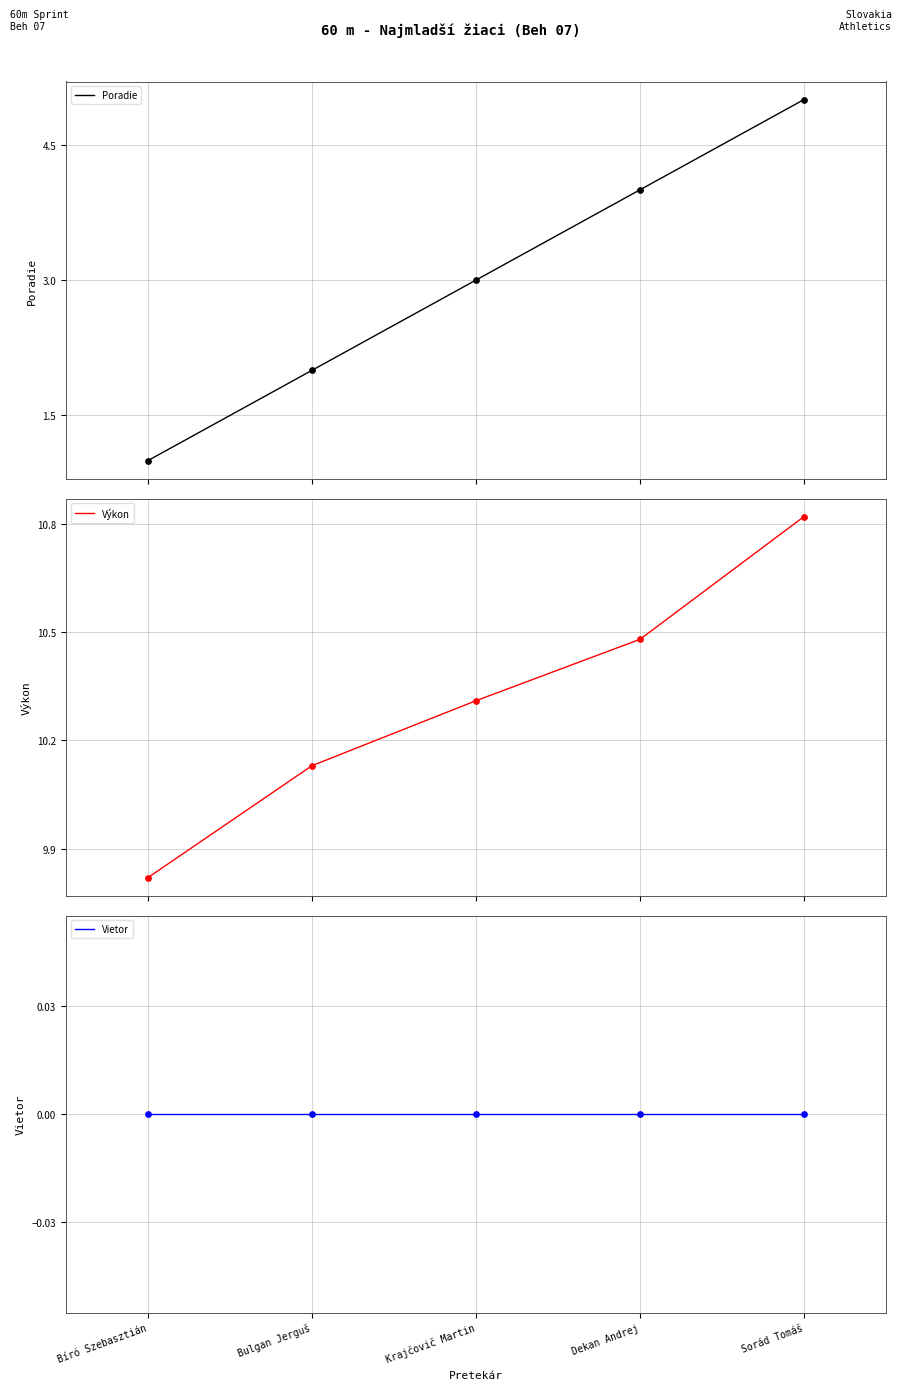

What is the total value across all series at Bulgan Jerguš?

12.1